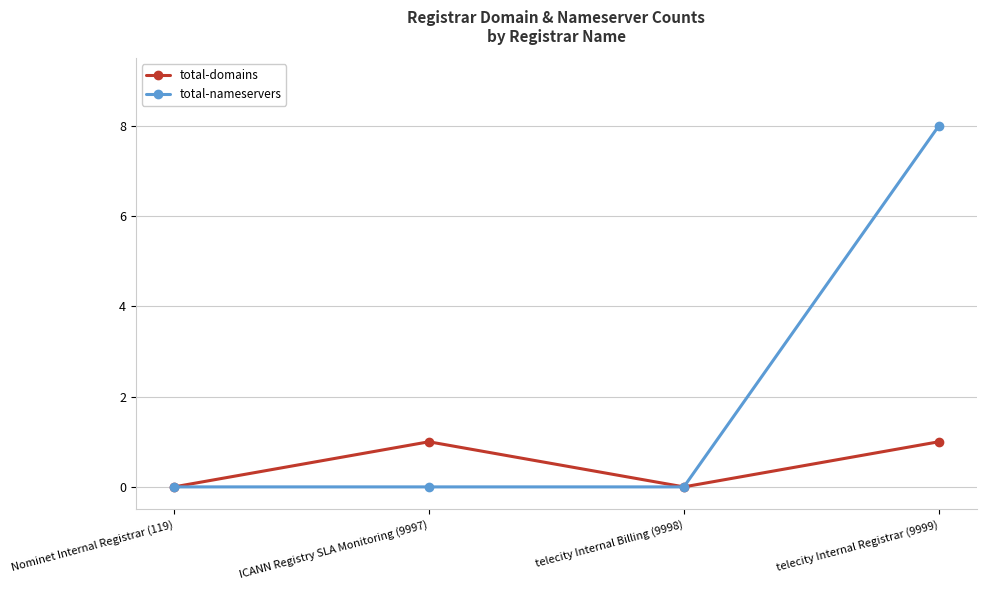

Which series has the largest total across all categories?

total-nameservers